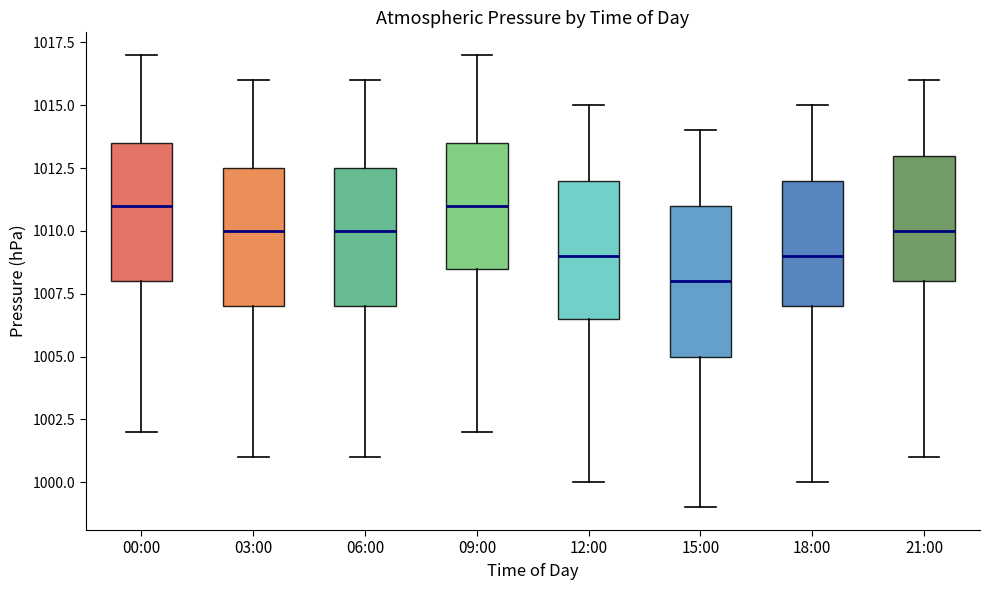

Where is the upper edge of the box for 18:00 on the y-axis? The values are not printed on the chart, so give them approximately, as read against the axis.

1012.0